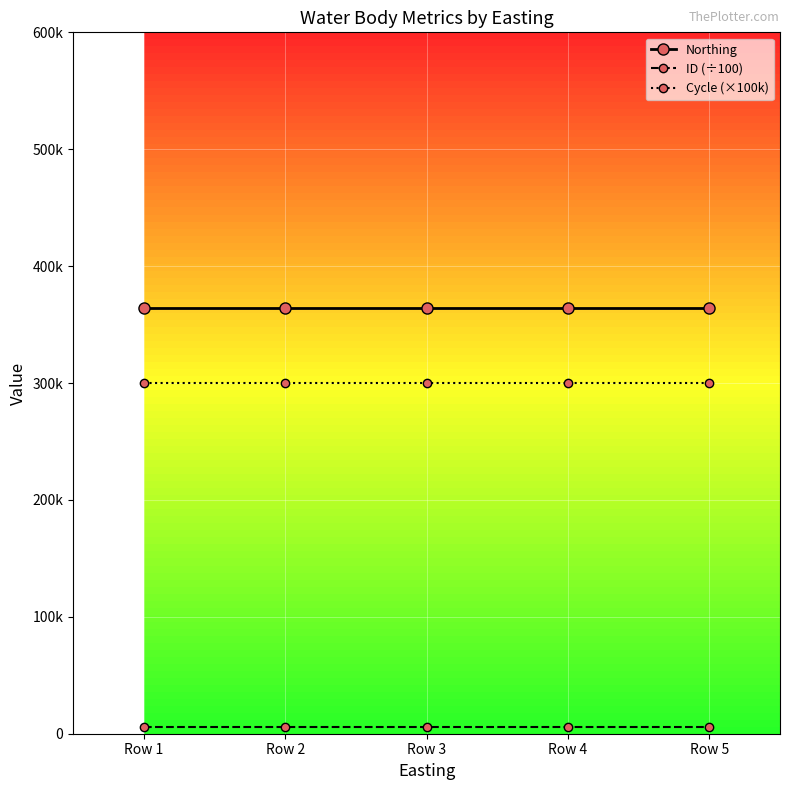

Is this an area chart (filled region under the line)?

No